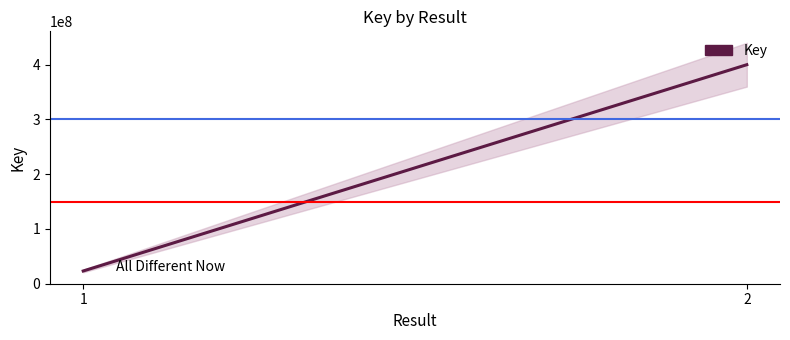

How many lines are shown in the chart?

1